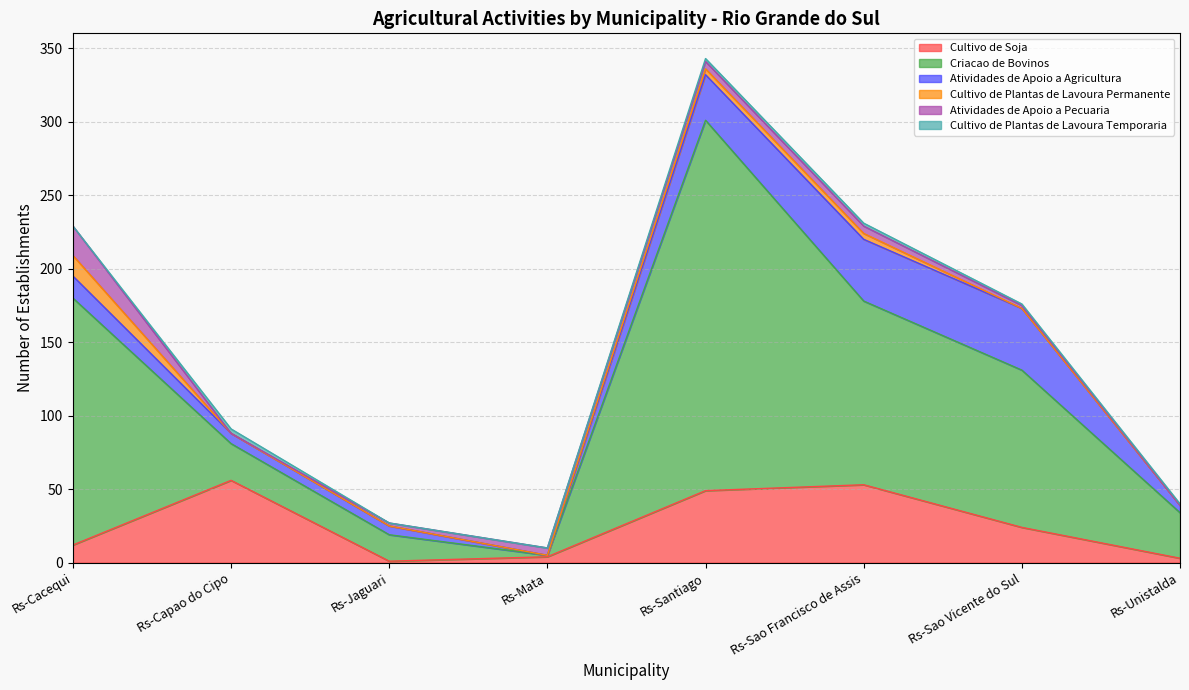

Is the value of Atividades de Apoio a Agricultura at Rs-Jaguari greater than the value of Cultivo de Plantas de Lavoura Temporaria at Rs-Mata?

Yes